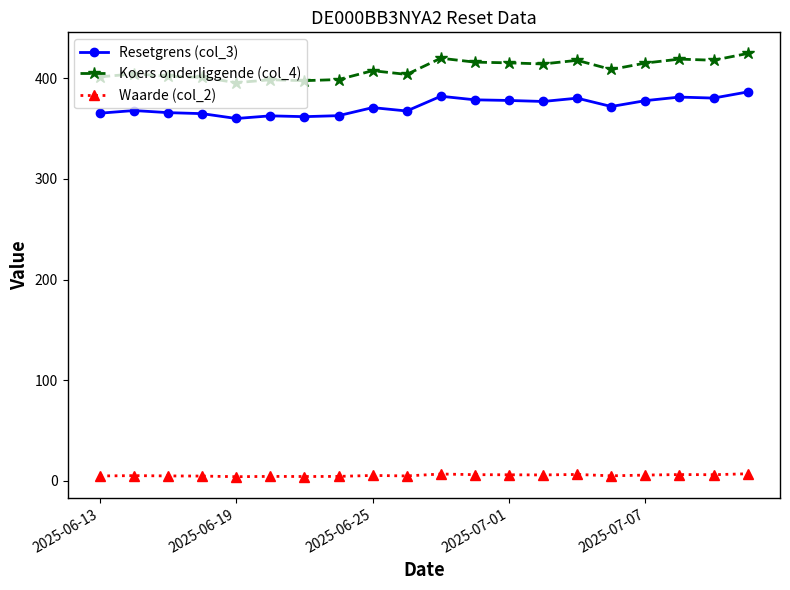

True or false: Resetgrens (col_3) has more than 1 points higher than both neighbors.

True